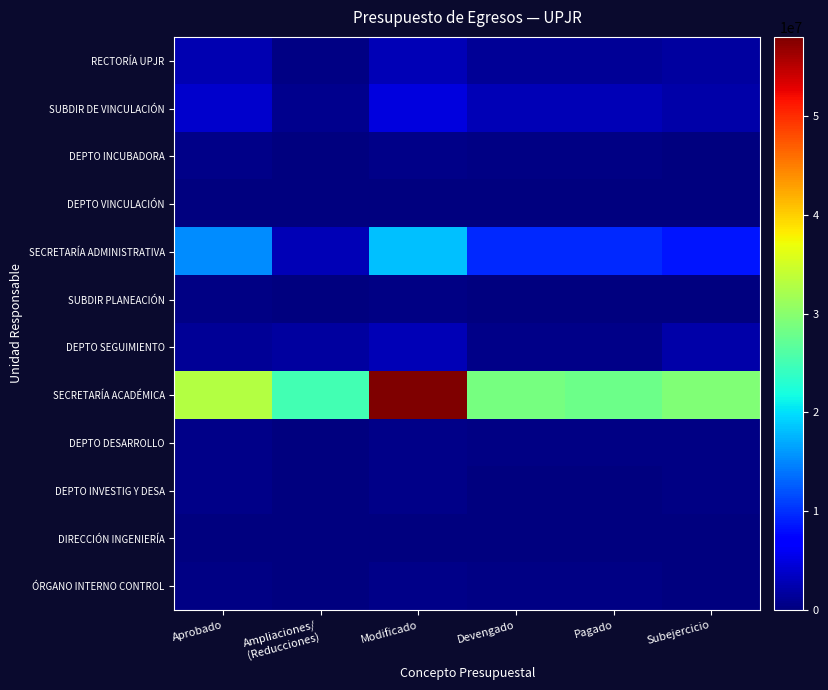

Reading right to left, what are all the values shown in this chart?

RECTORÍA UPJR: Subejercicio=1663399.9	Pagado=1215542.5	Devengado=1215542.5	Modificado=2878942.4	Ampliaciones/
(Reducciones)=349464.8	Aprobado=2529477.6
SUBDIR DE VINCULACIÓN: Subejercicio=2039896.5	Pagado=2726483.7	Devengado=2735897.4	Modificado=4775794.0	Ampliaciones/
(Reducciones)=743612.4	Aprobado=4032181.6
DEPTO INCUBADORA: Subejercicio=174482.3	Pagado=393405.4	Devengado=393405.4	Modificado=567887.7	Ampliaciones/
(Reducciones)=0.0	Aprobado=567887.7
DEPTO VINCULACIÓN: Subejercicio=43300.0	Pagado=0.0	Devengado=0.0	Modificado=43300.0	Ampliaciones/
(Reducciones)=0.0	Aprobado=43300.0
SECRETARÍA ADMINISTRATIVA: Subejercicio=8469292.7	Pagado=9664182.0	Devengado=9664182.0	Modificado=18133474.7	Ampliaciones/
(Reducciones)=2921237.1	Aprobado=15212237.6
SUBDIR PLANEACIÓN: Subejercicio=118585.6	Pagado=141679.5	Devengado=141679.5	Modificado=260265.0	Ampliaciones/
(Reducciones)=0.0	Aprobado=260265.0
DEPTO SEGUIMIENTO: Subejercicio=2154393.0	Pagado=640585.7	Devengado=640585.7	Modificado=2794978.7	Ampliaciones/
(Reducciones)=1652613.6	Aprobado=1142365.1
SECRETARÍA ACADÉMICA: Subejercicio=29406833.2	Pagado=27984260.7	Devengado=28596740.7	Modificado=58003573.9	Ampliaciones/
(Reducciones)=24948319.4	Aprobado=33055254.5
DEPTO DESARROLLO: Subejercicio=244542.7	Pagado=325763.7	Devengado=325763.7	Modificado=570306.4	Ampliaciones/
(Reducciones)=0.0	Aprobado=570306.4
DEPTO INVESTIG Y DESA: Subejercicio=377672.9	Pagado=167503.8	Devengado=167503.8	Modificado=545176.7	Ampliaciones/
(Reducciones)=0.0	Aprobado=545176.7
DIRECCIÓN INGENIERÍA: Subejercicio=12000.0	Pagado=0.0	Devengado=0.0	Modificado=12000.0	Ampliaciones/
(Reducciones)=0.0	Aprobado=12000.0
ÓRGANO INTERNO CONTROL: Subejercicio=159922.1	Pagado=304612.0	Devengado=304612.0	Modificado=464534.0	Ampliaciones/
(Reducciones)=46570.6	Aprobado=417963.5